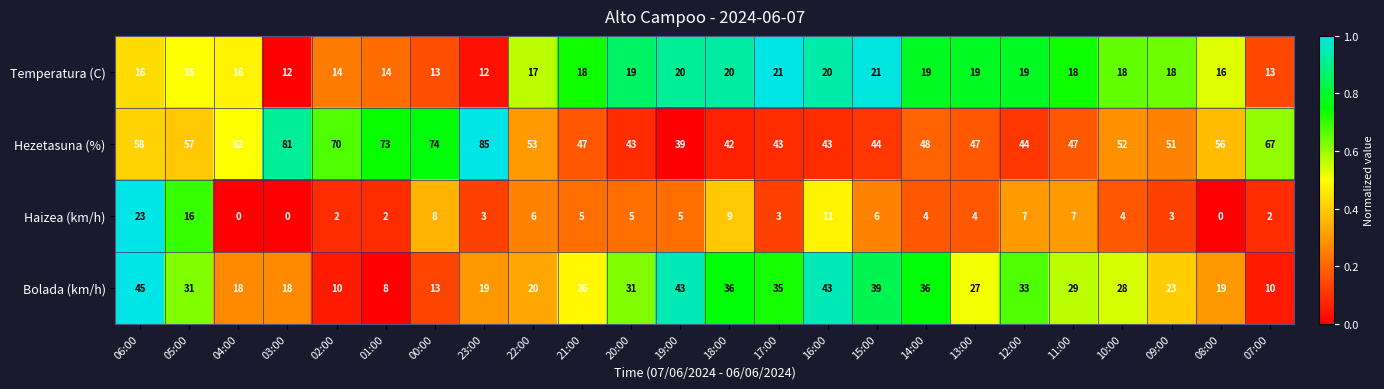

What is the sum of the Hezetasuna (%) values at 03:00 and 11:00?

128